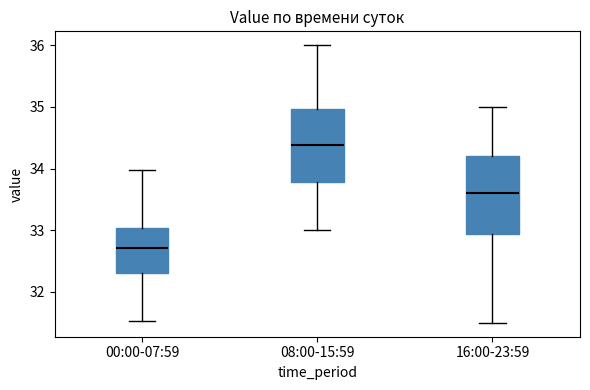

Which box has the lowest median line?

00:00-07:59